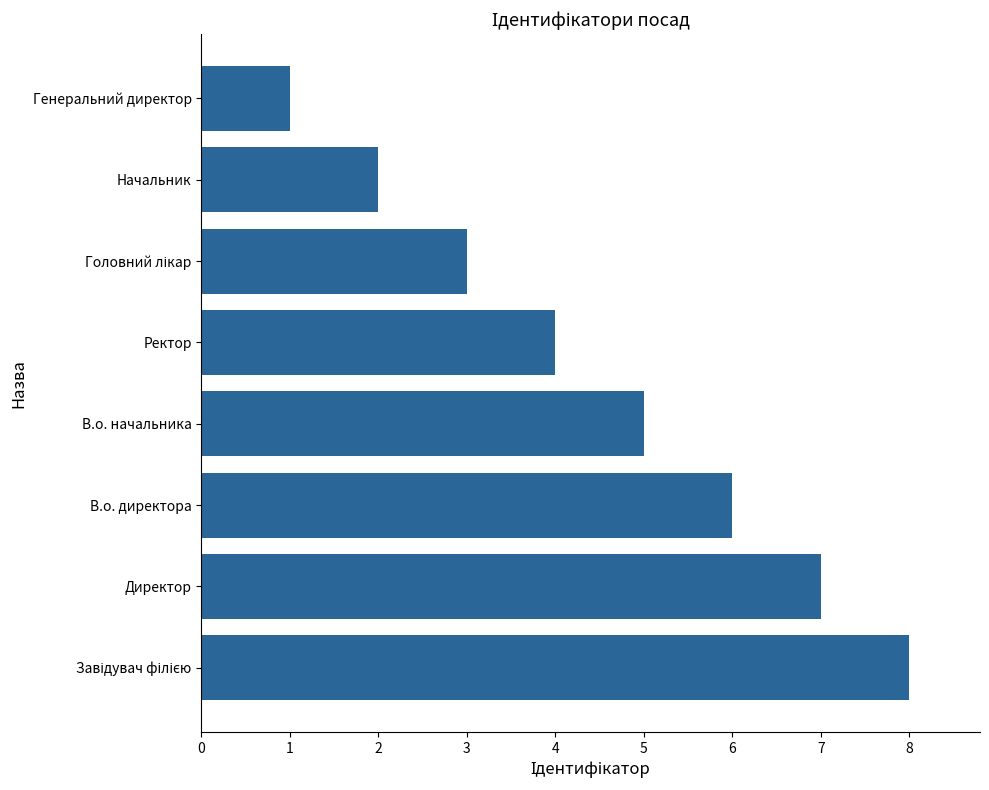

What is the maximum value shown in the chart?

8